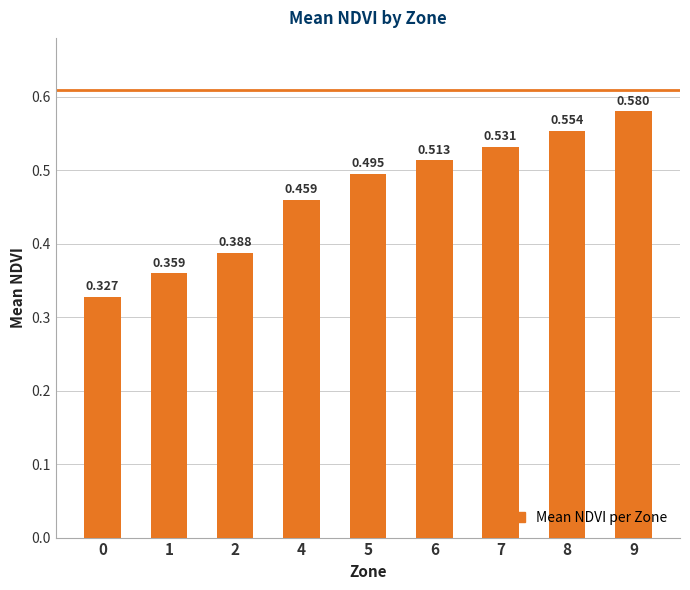

What is the difference between the second highest and second lowest values?

0.2